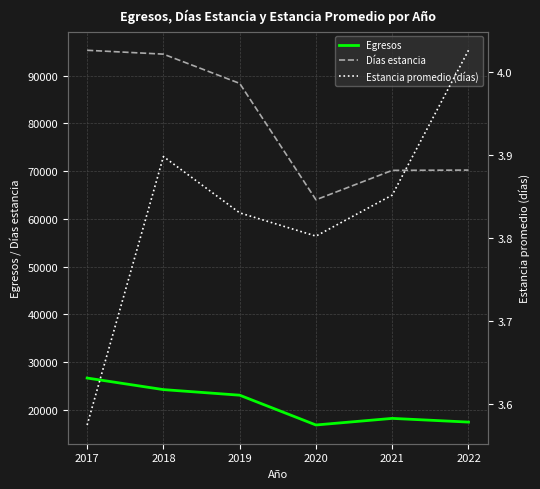

What is the difference between the highest and lowest values at 2022?

70227.0